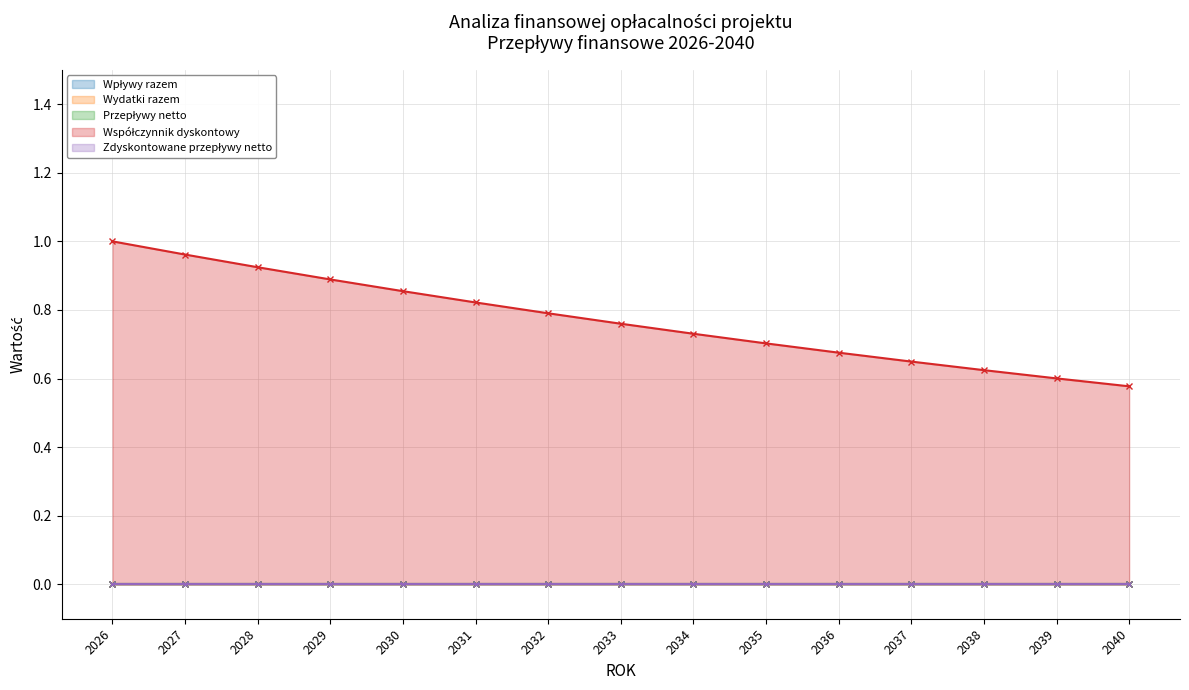

What is the sum of all Współczynnik dyskontowy values?

11.6